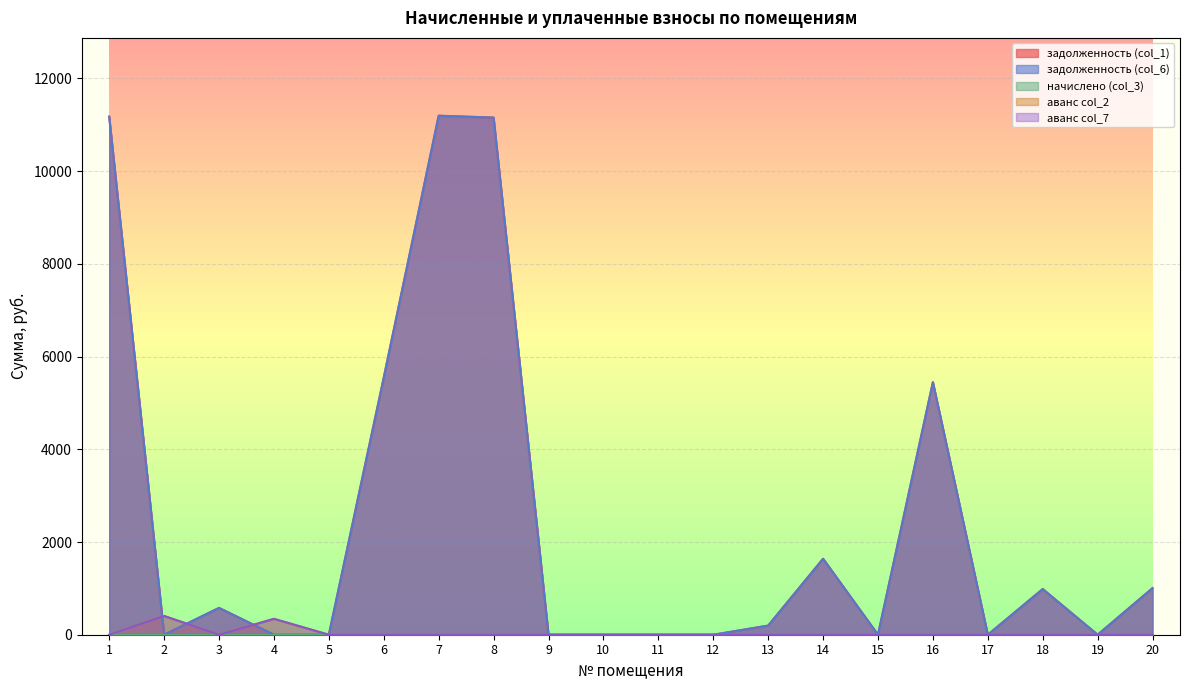

Does the chart display data point markers on the line(s)?

No